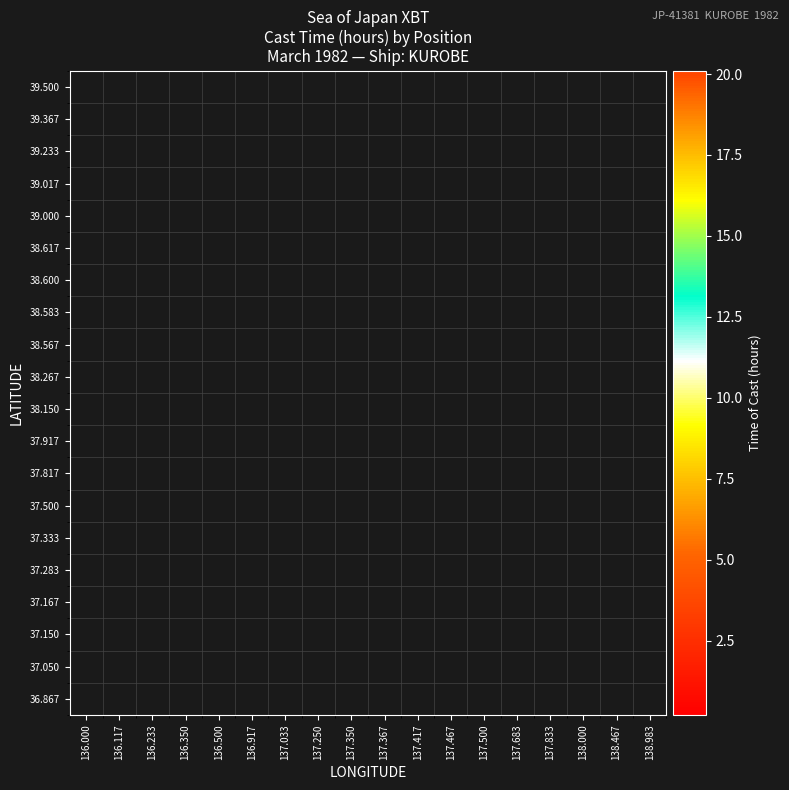

How many data points does each series have?

18